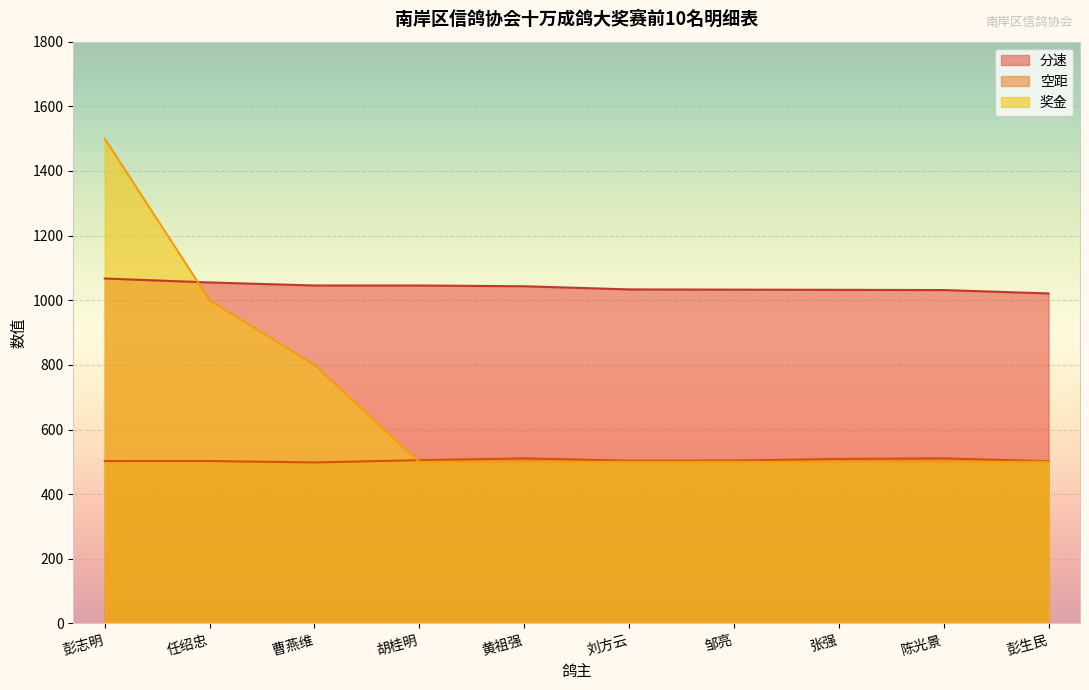

What is the sum of the 奖金 values at 刘方云 and 彭志明?

2000.0